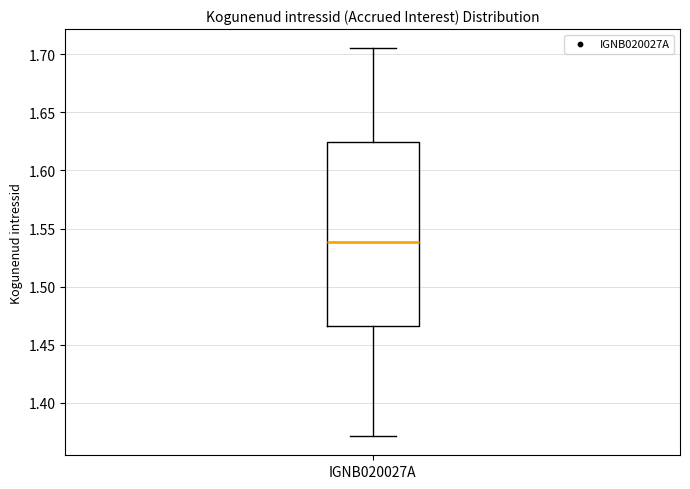

Where does the median line of the box for IGNB020027A sit on the y-axis? The values are not printed on the chart, so give them approximately, as read against the axis.

1.540